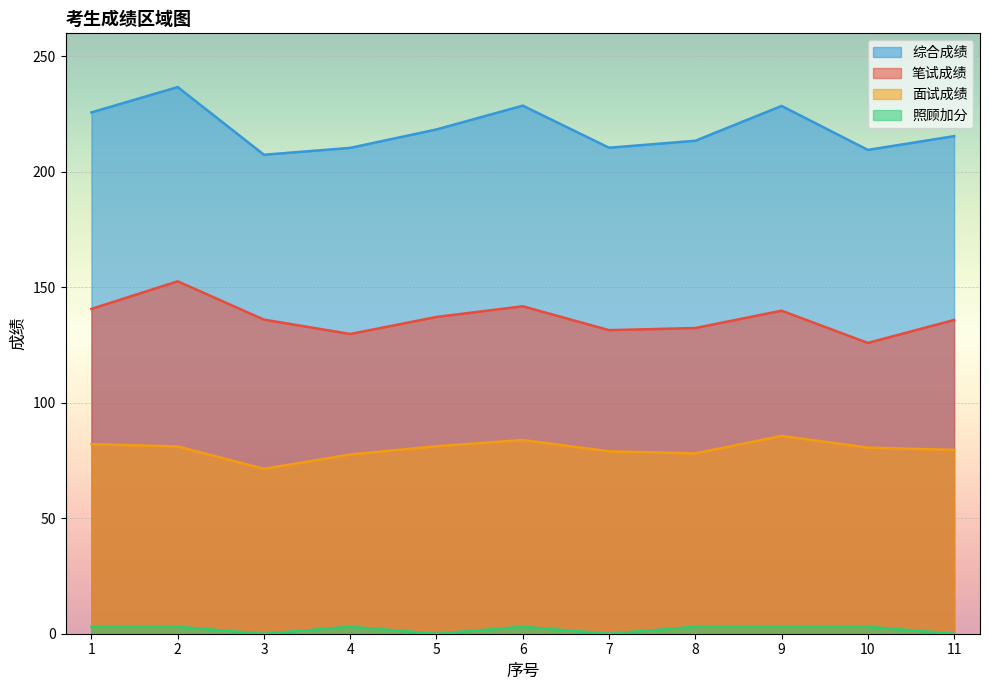

At which label does 面试成绩 first exceed 80?

1